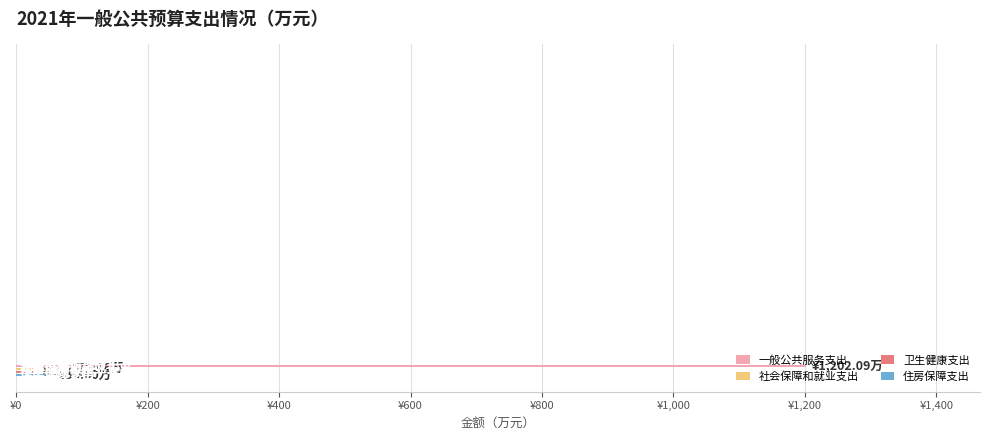

How many bars are there in total?

12